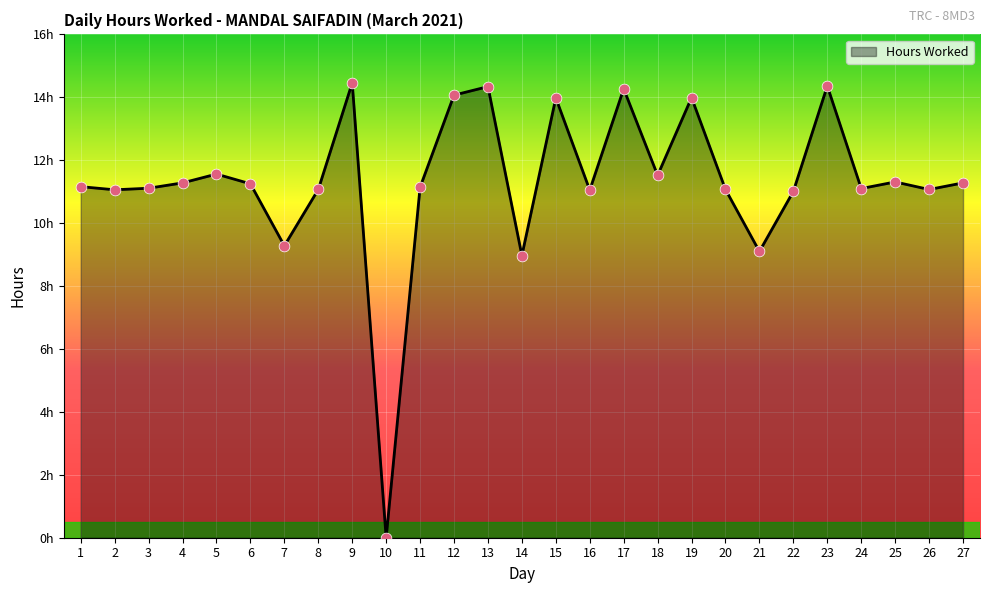

Between 13 and 7, which is larger?

13